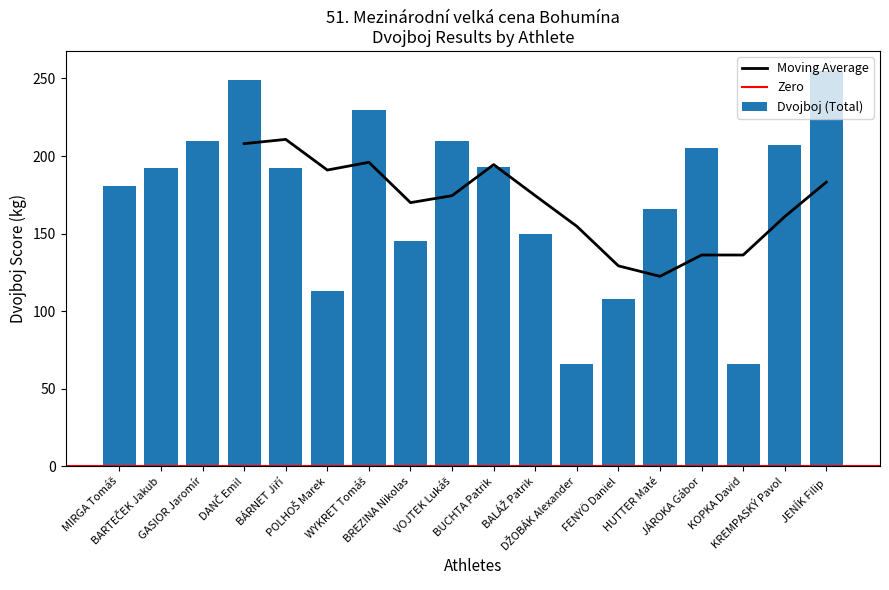

Approximately how many times larger is the value at 3 compared to 5?

1.1